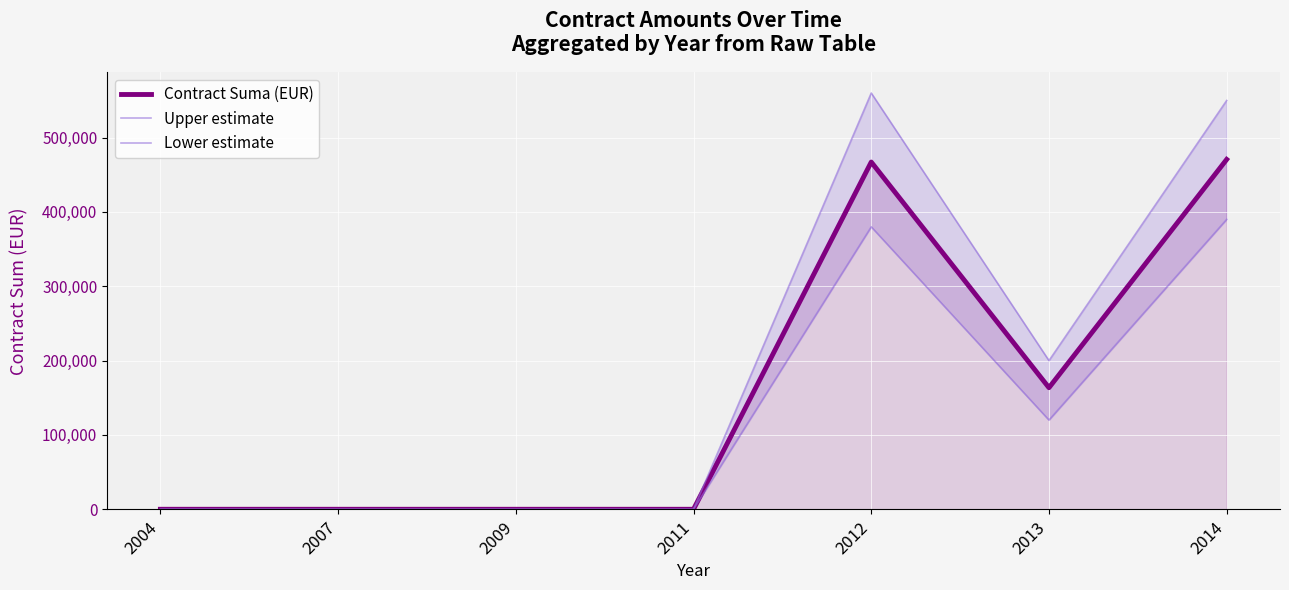

Where is Upper estimate nearest to the value 280000?

2013